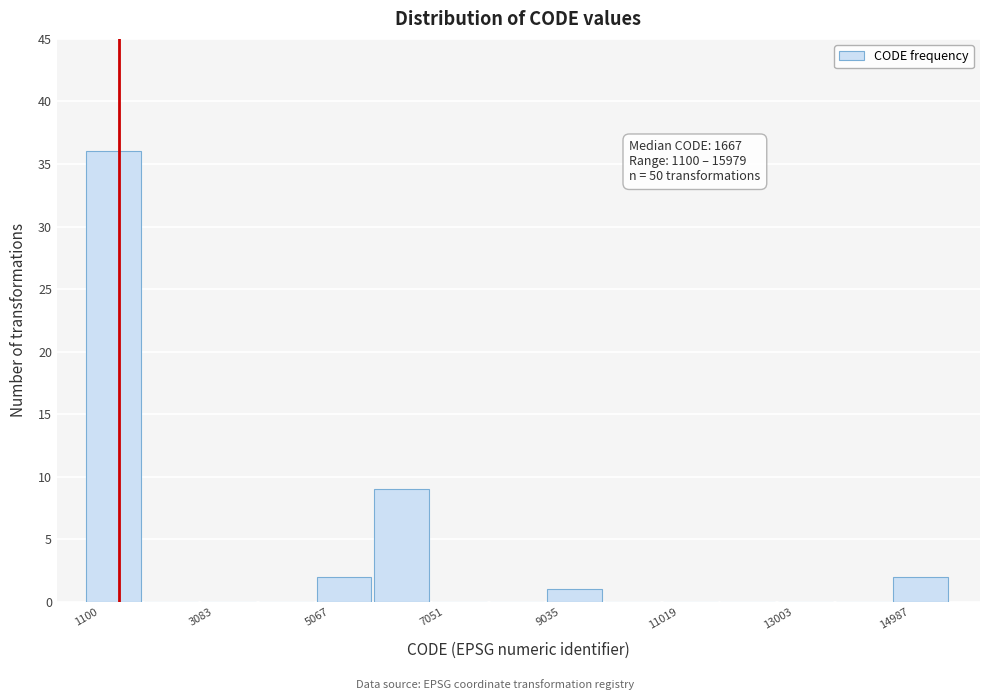

Which range on the x-axis has the tallest bar?

1200 to 2000